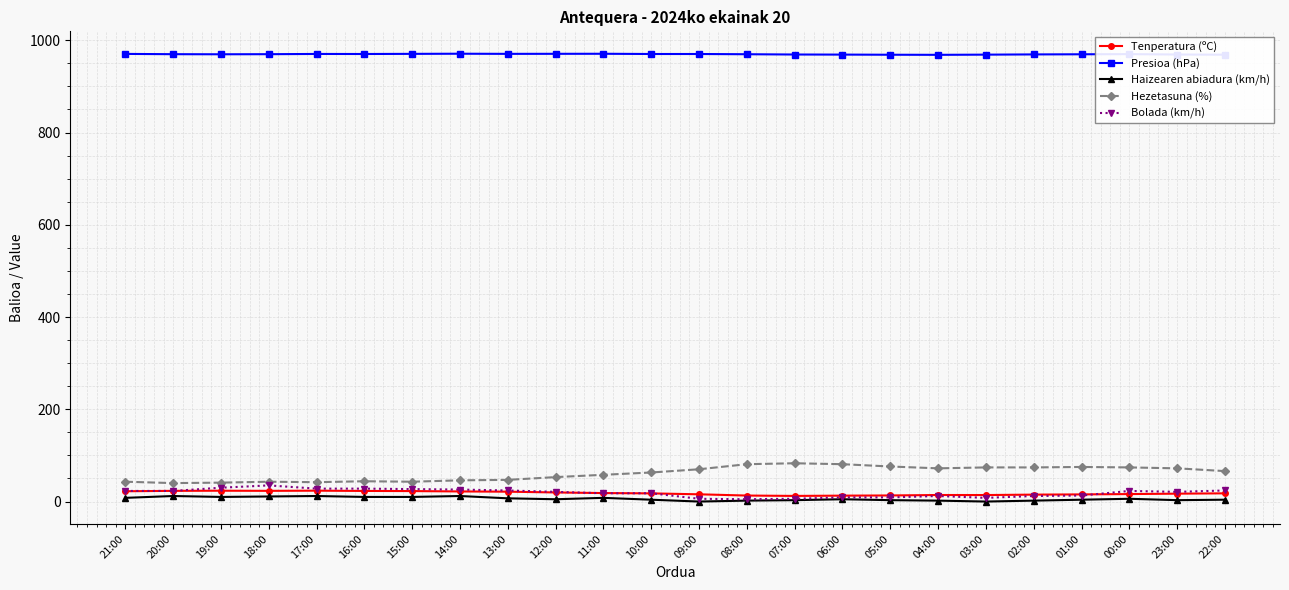

True or false: Presioa (hPa) and Hezetasuna (%) intersect in this chart.

False